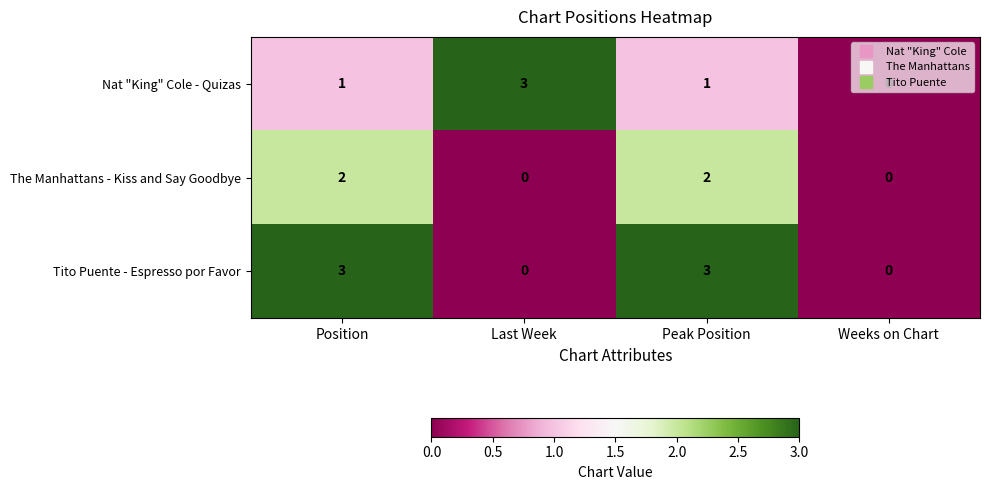

Count the The Manhattans - Kiss and Say Goodbye values in the range 0 to 2.

4